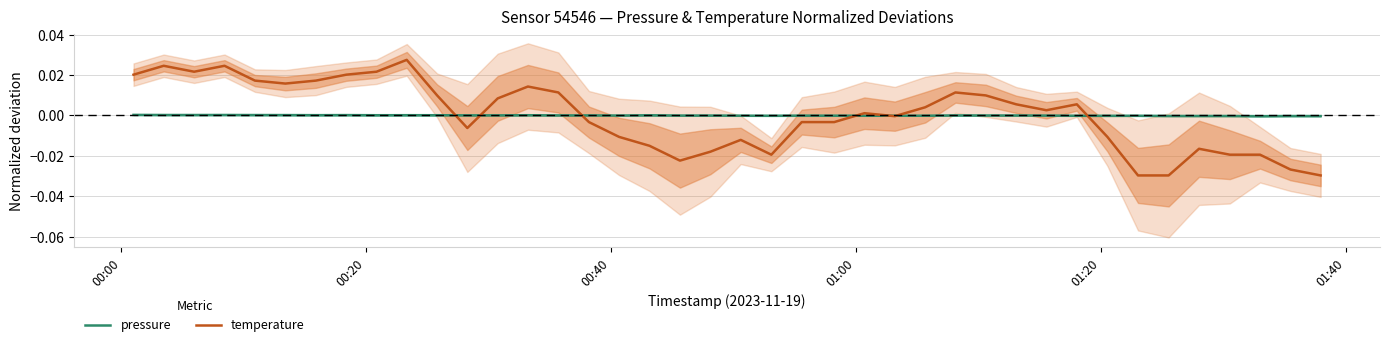

Rank the series by their average value, from highest to lowest.

temperature, pressure